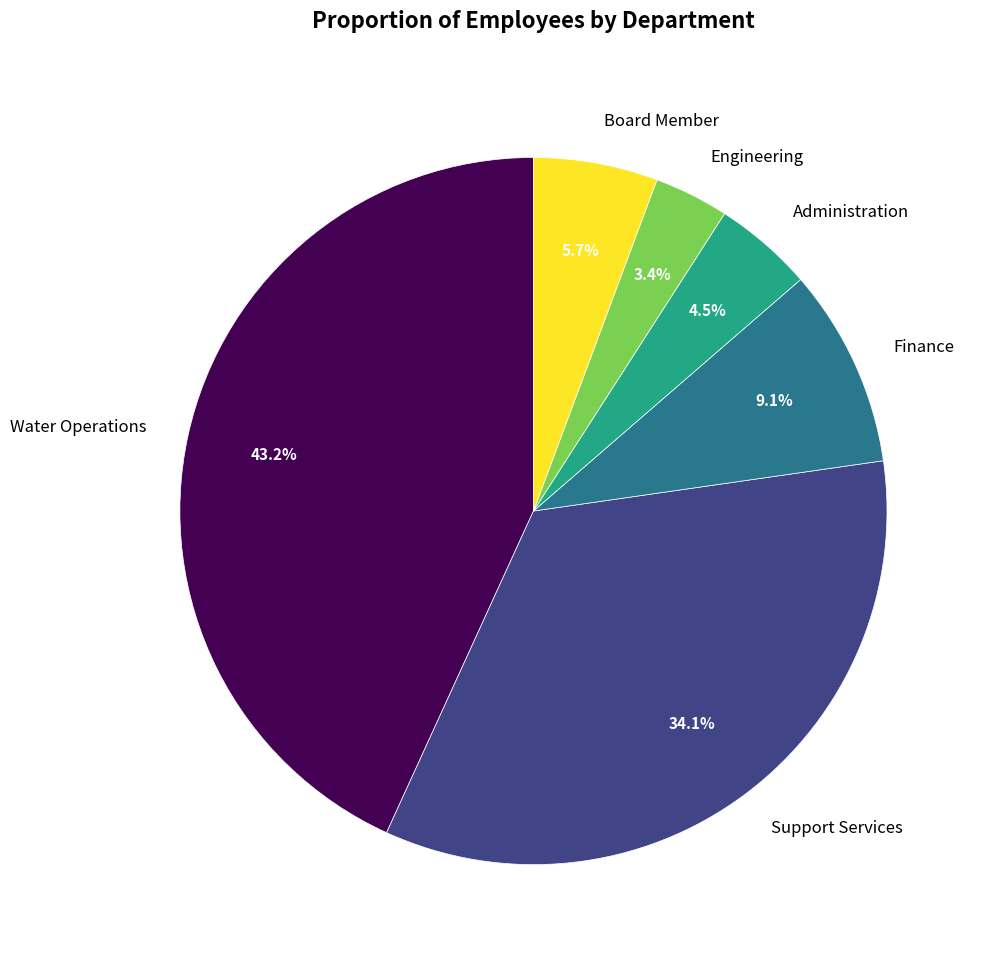

Is there a majority slice in this chart?

No